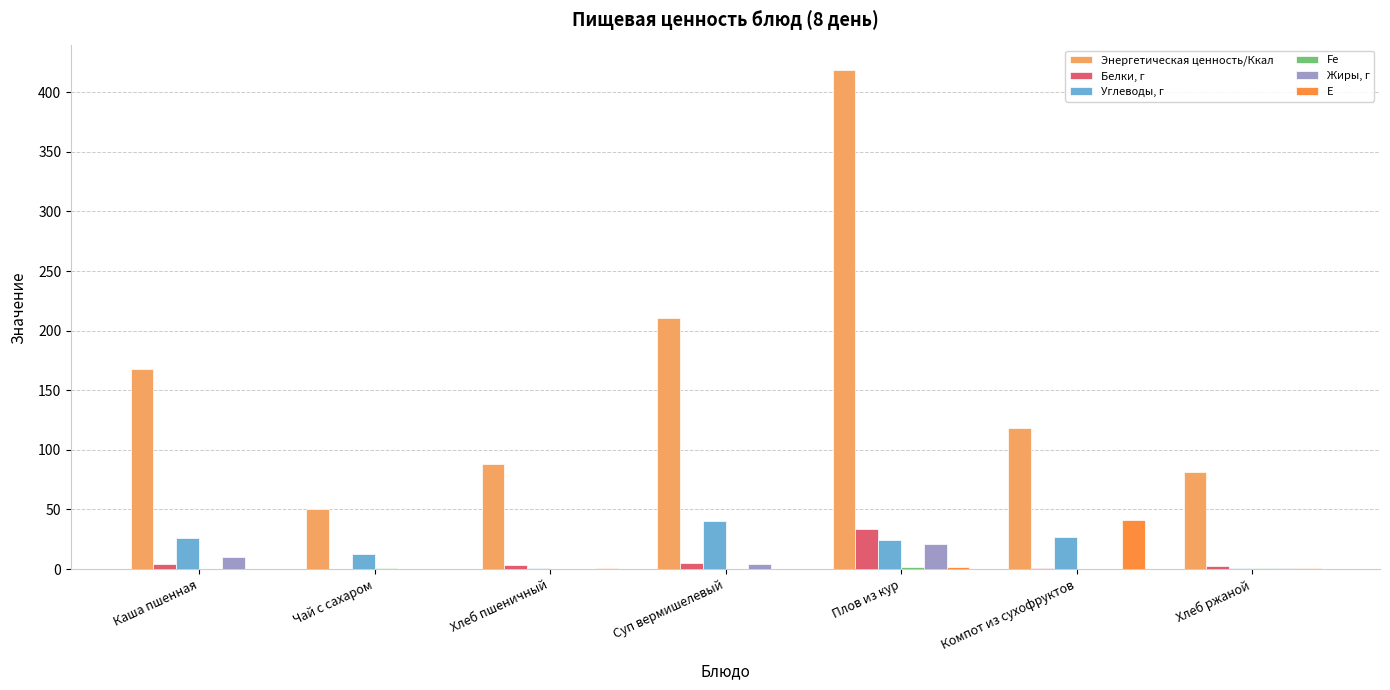

Is the value of Энергетическая ценность/Ккал at Плов из кур greater than the value of Углеводы, г at Плов из кур?

Yes